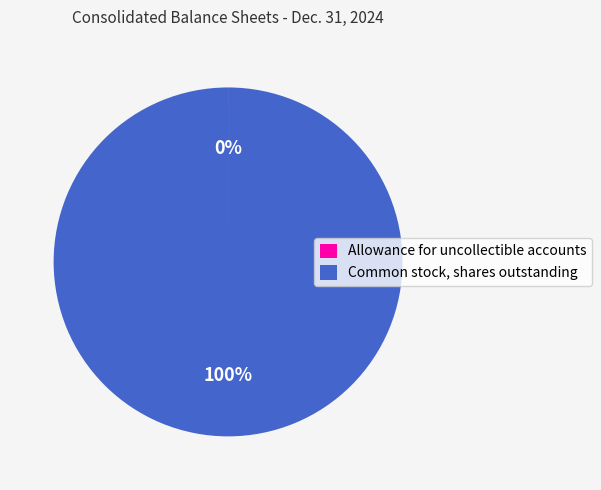

To the nearest percent, what portion does Common stock, shares outstanding represent?

100%